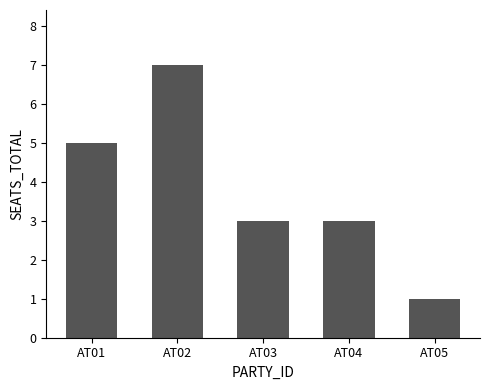

How many bars are there in total?

5